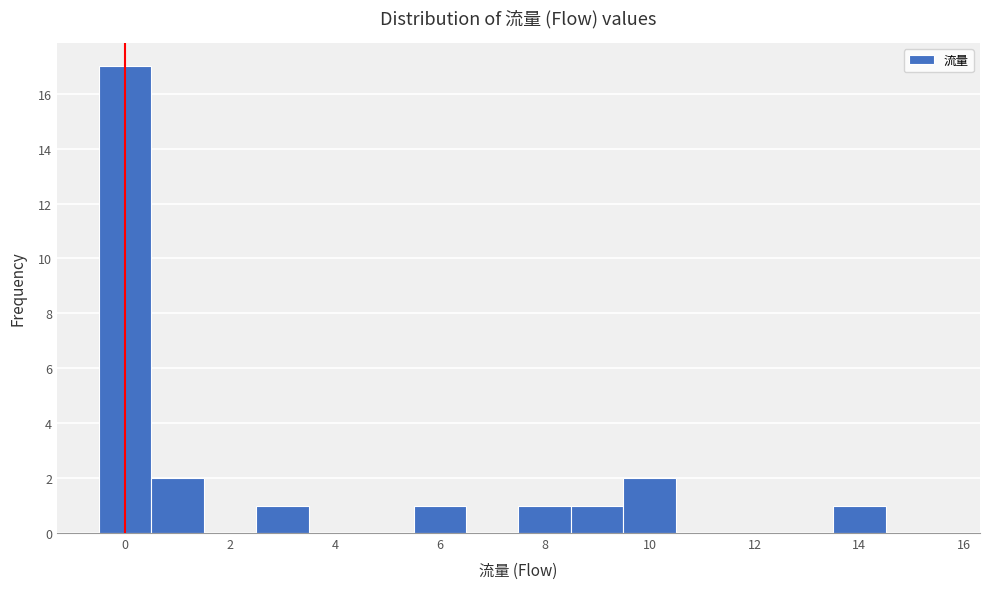

What is the height of the bar covering -0.5 to 0.5 on the x-axis? Neither the bar edges nor the heights are printed on the chart, so give them approximately, as read against the axes.

17